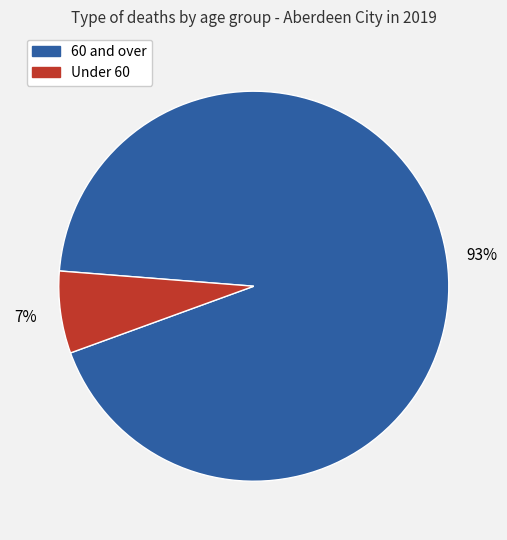

To the nearest percent, what is the average slice percentage?

50%